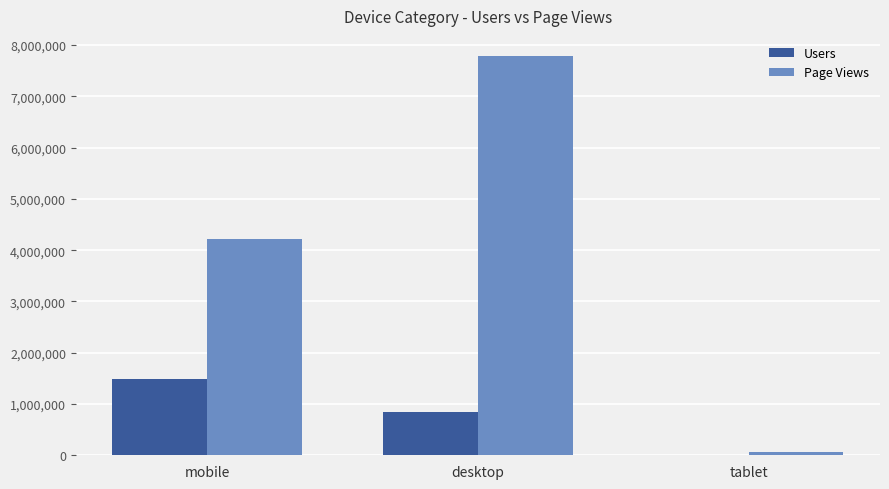

Which category has the highest value in the Page Views series?

desktop